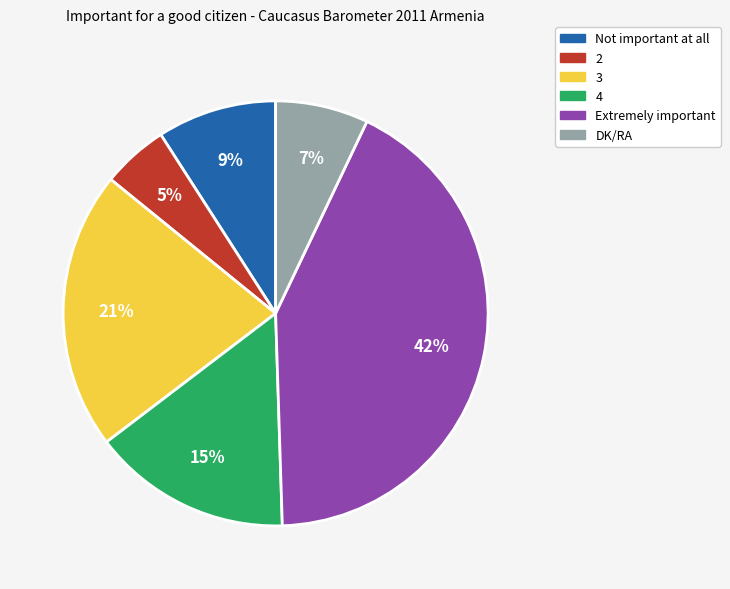

Which category has the biggest portion of the pie?

Extremely important